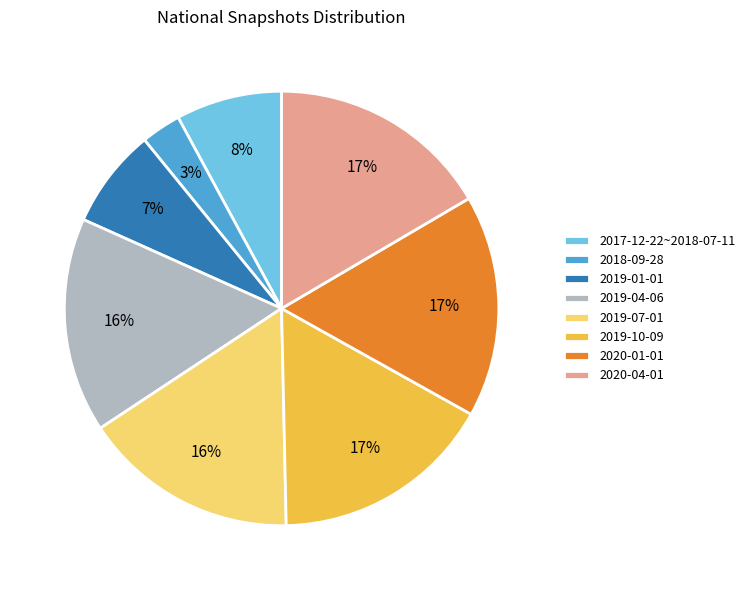

How many segments does this pie chart have?

8